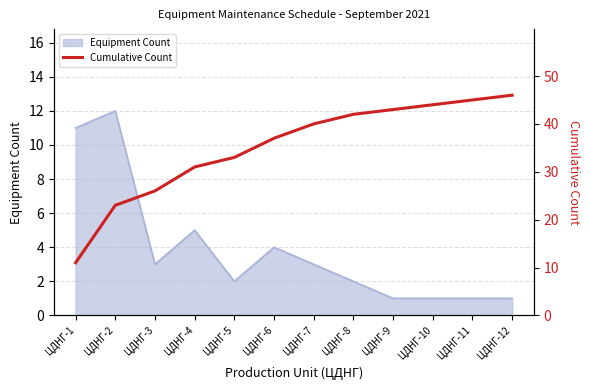

At which label is Equipment Count closest to 6?

ЦДНГ-4